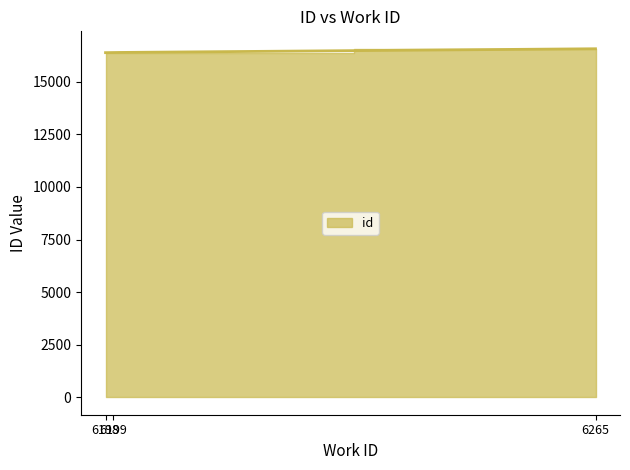

Between 6199 and 6265, which is larger?

6265